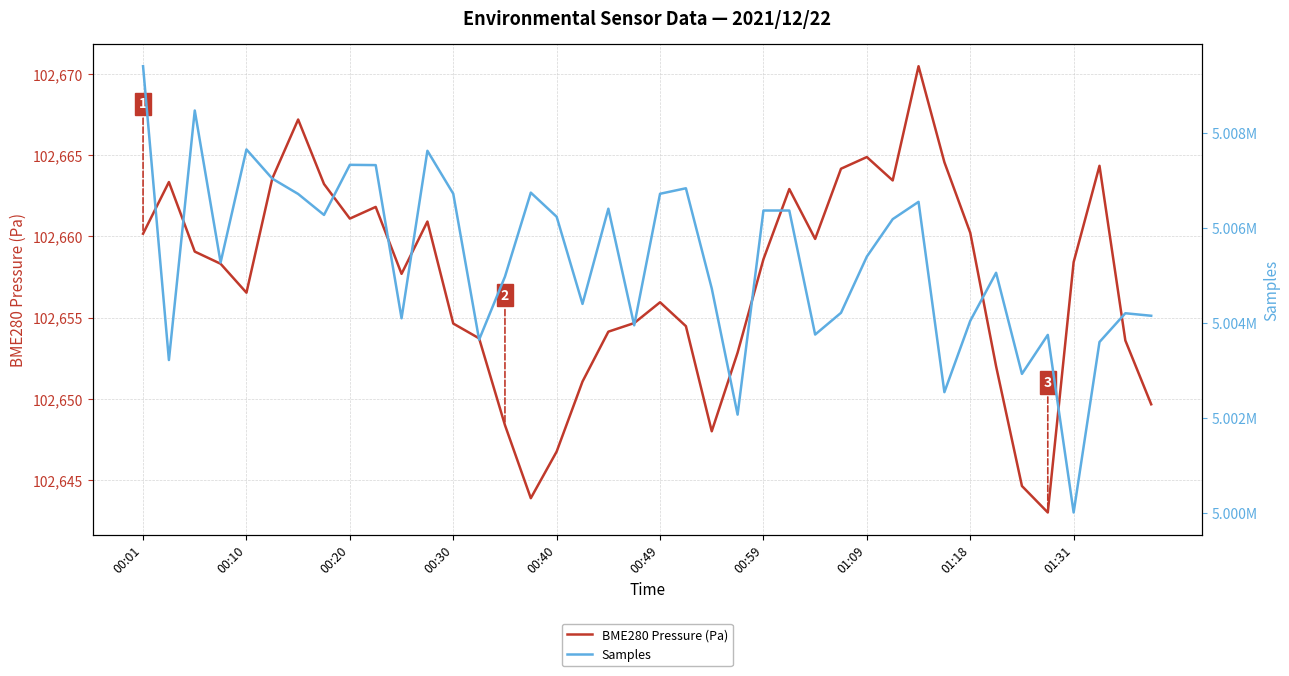

What is the approximate value of BME280 Pressure (Pa) at 22?

102648.0